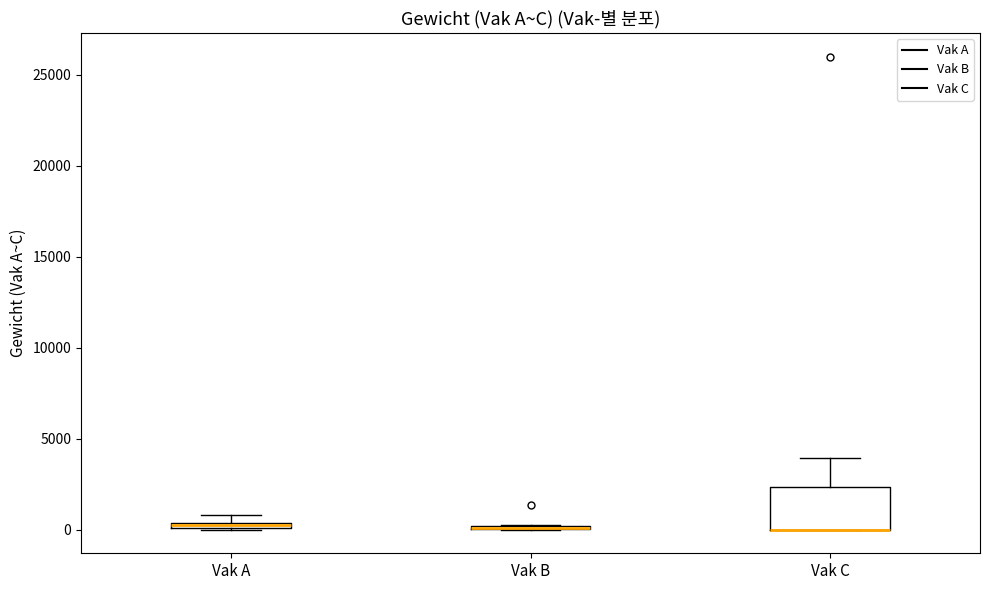

Where is the upper edge of the box for Vak A on the y-axis? The values are not printed on the chart, so give them approximately, as read against the axis.

500